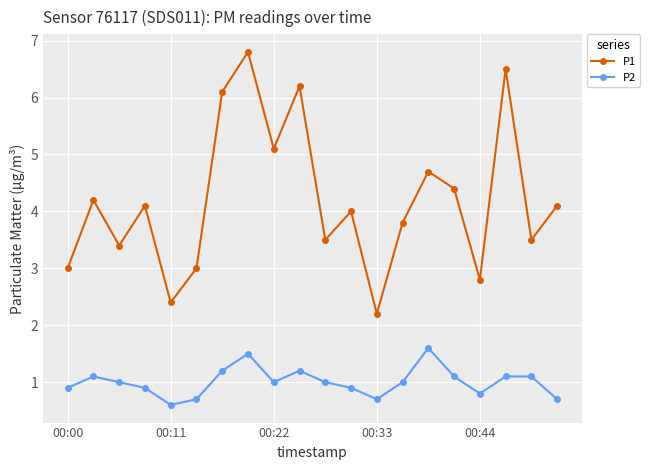

What is the minimum value for P2?

0.6